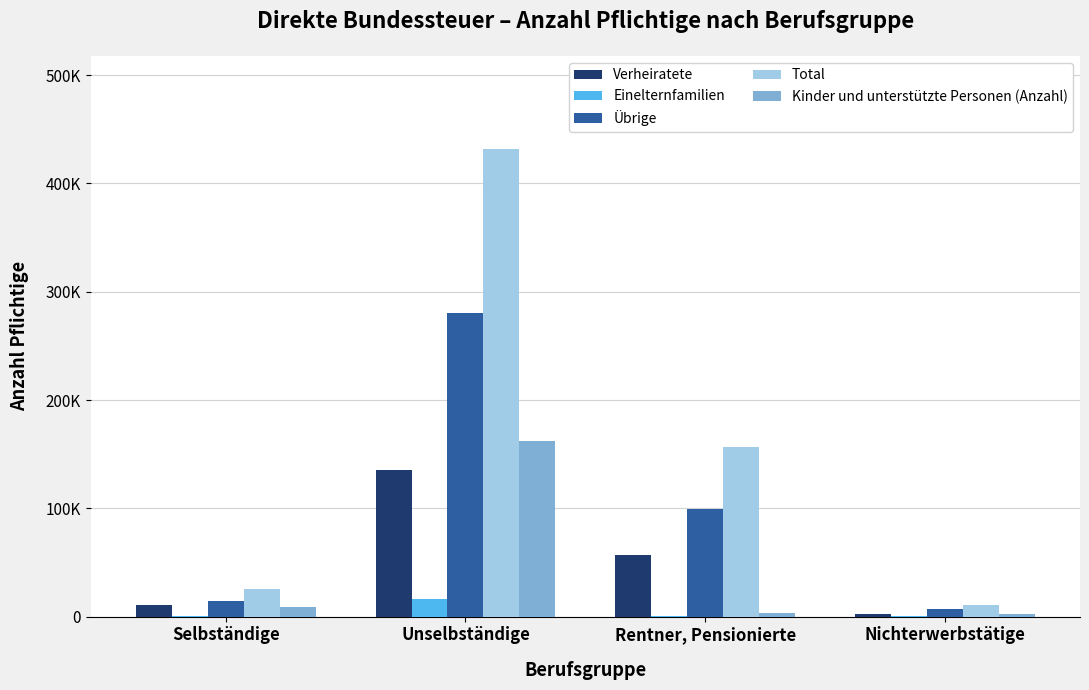

Are the bars grouped side by side (vs. stacked)?

Yes